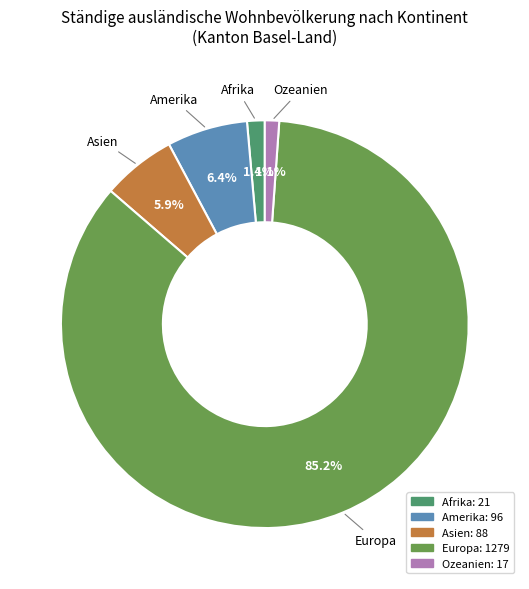

Which category has the biggest portion of the pie?

Europa